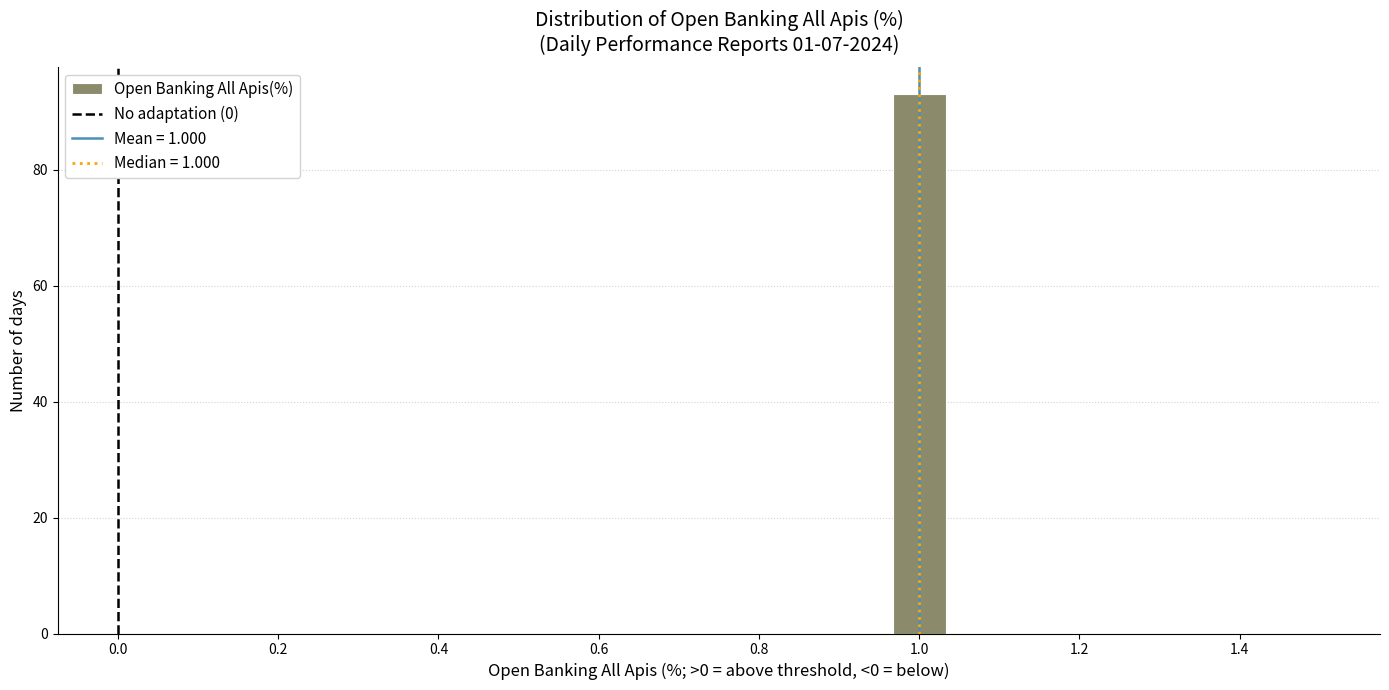

Read against the x-axis, roughly where is the centre of the tallest bar?

1.00